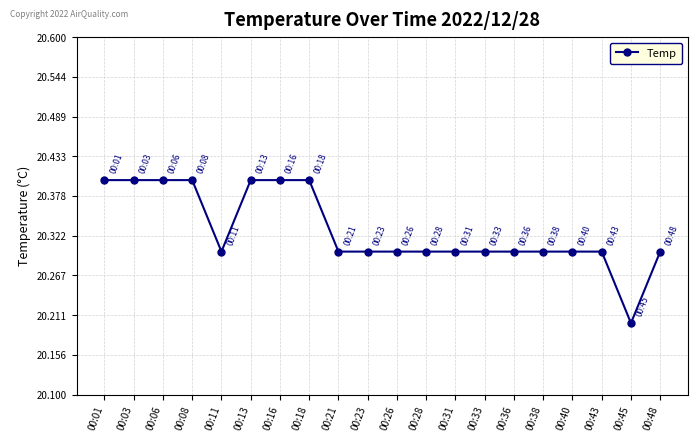

How many values are between 20 and 21?

20